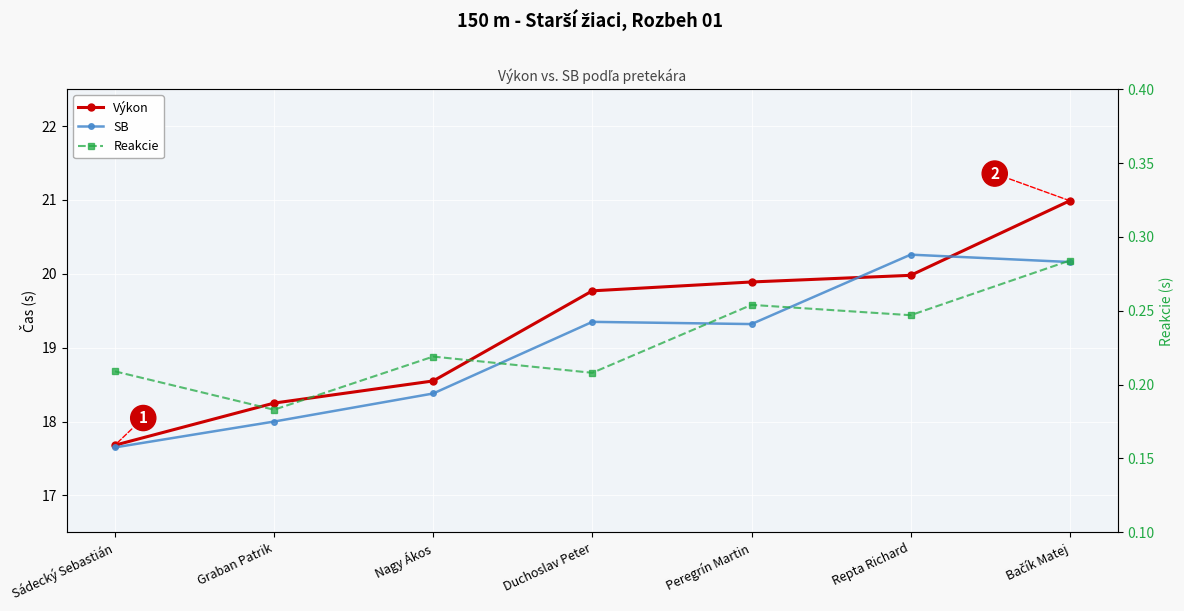

Which has a higher value, Nagy Ákos or Repta Richard?

Repta Richard